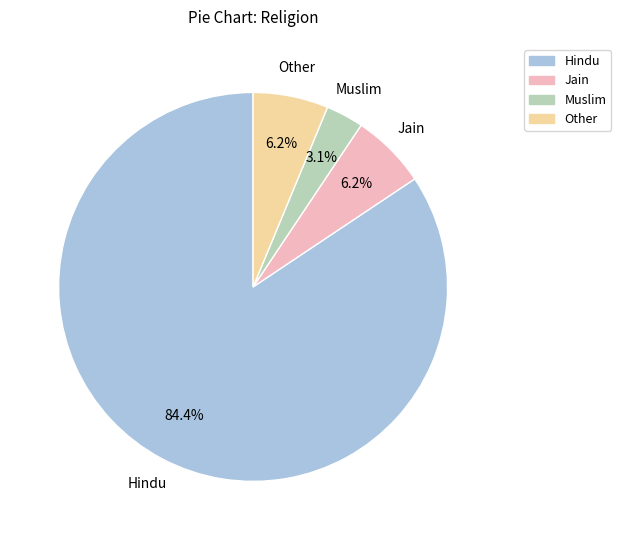

Combined, do Other and Hindu account for over 50%?

Yes